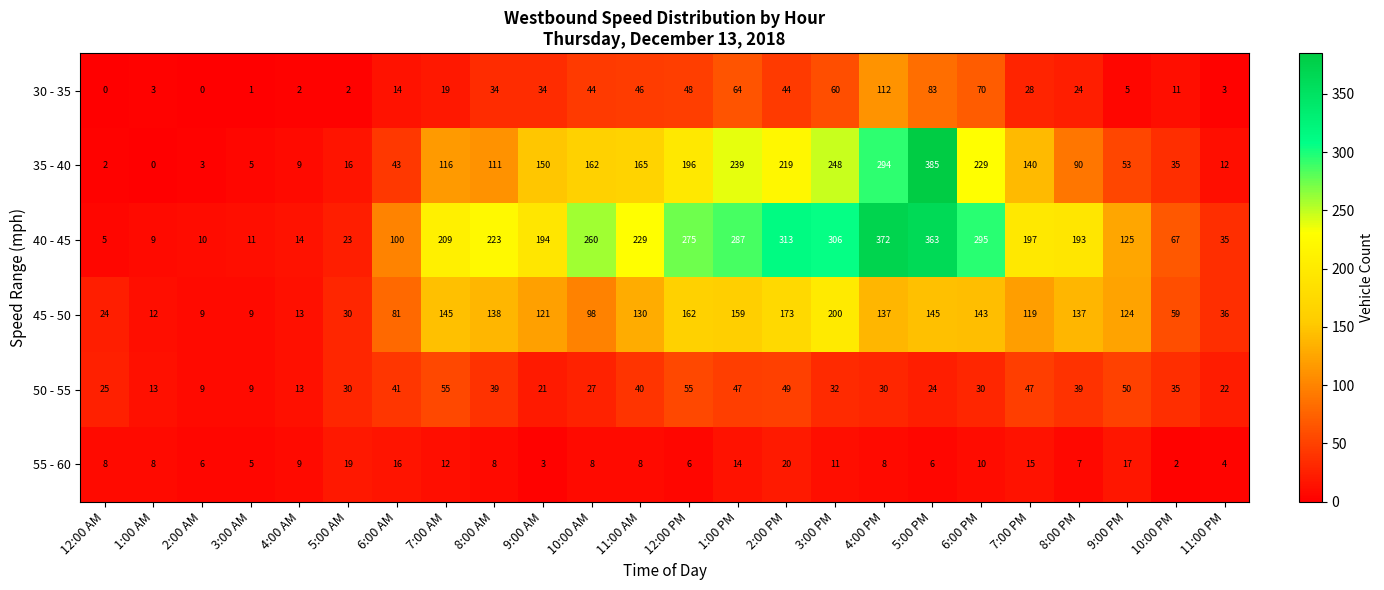

Where is 40 - 45 nearest to the value 188?

8:00 PM